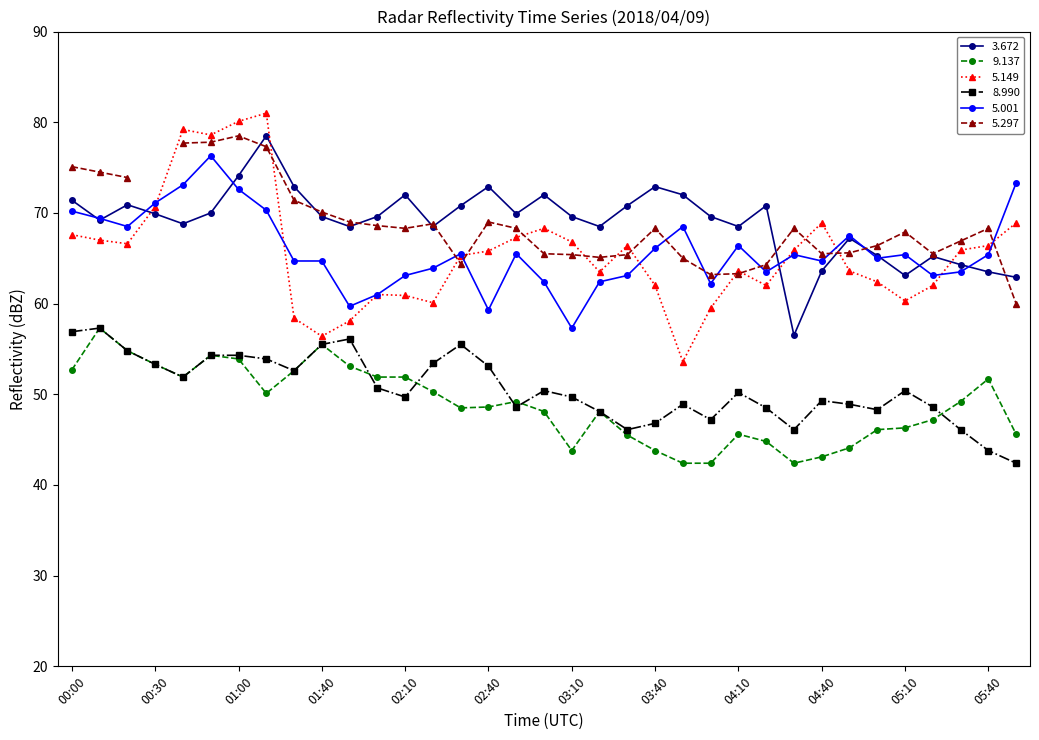

How many data points in 8.990 are less than 50?

17